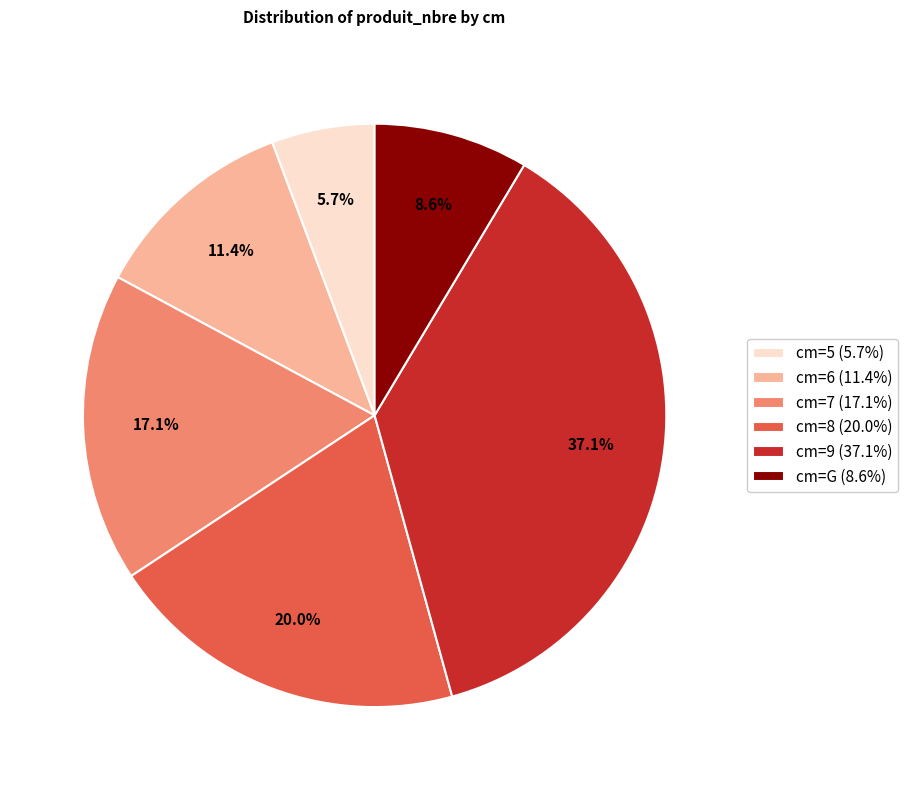

Is there a majority slice in this chart?

No